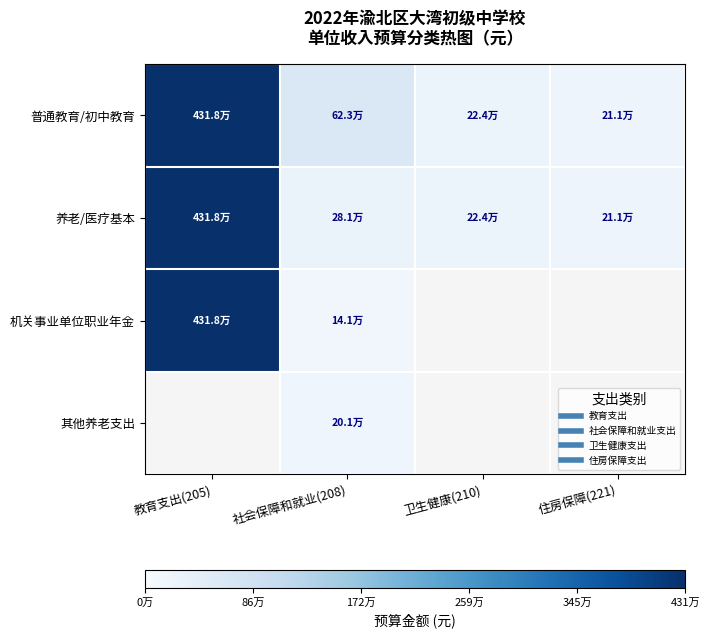

Rank the series by their average value, from lowest to highest.

养老/医疗基本, 机关事业单位职业年金, 其他养老支出, 普通教育/初中教育